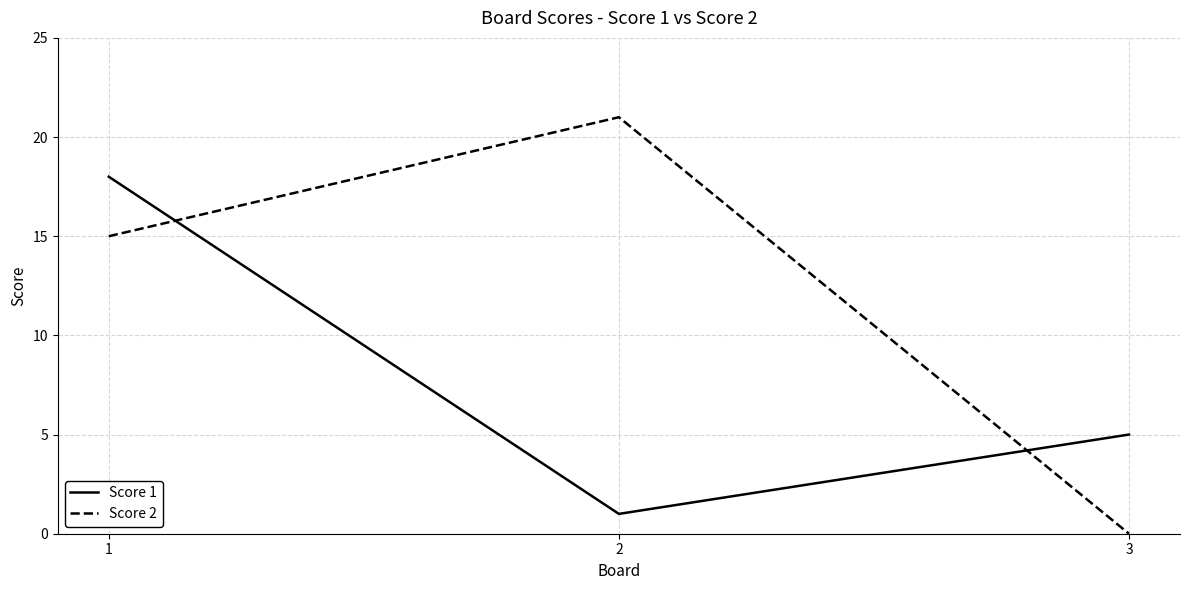

Is this an area chart (filled region under the line)?

No